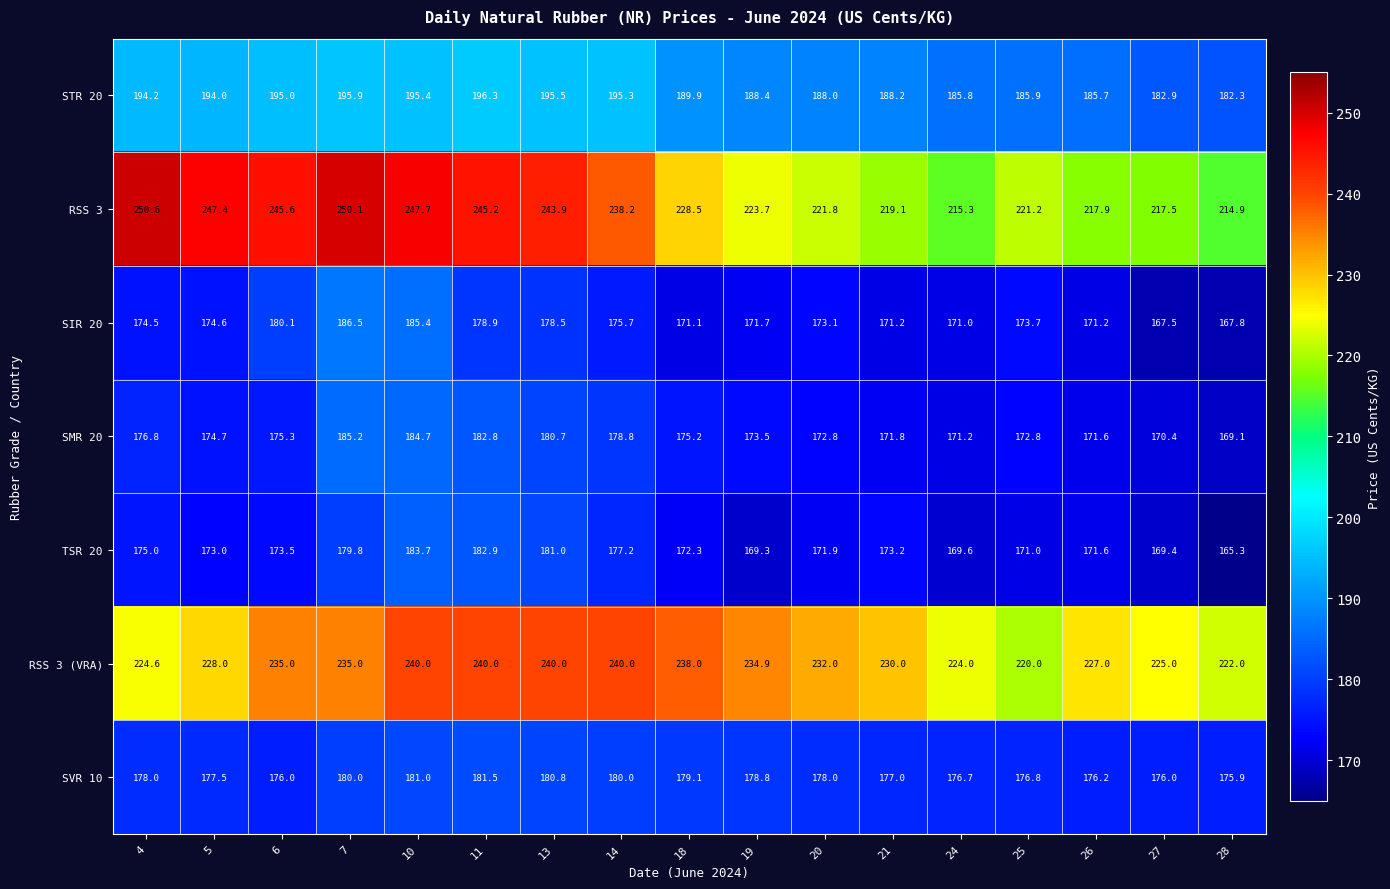

Is the value of SMR 20 at 19 greater than the value of RSS 3 at 14?

No